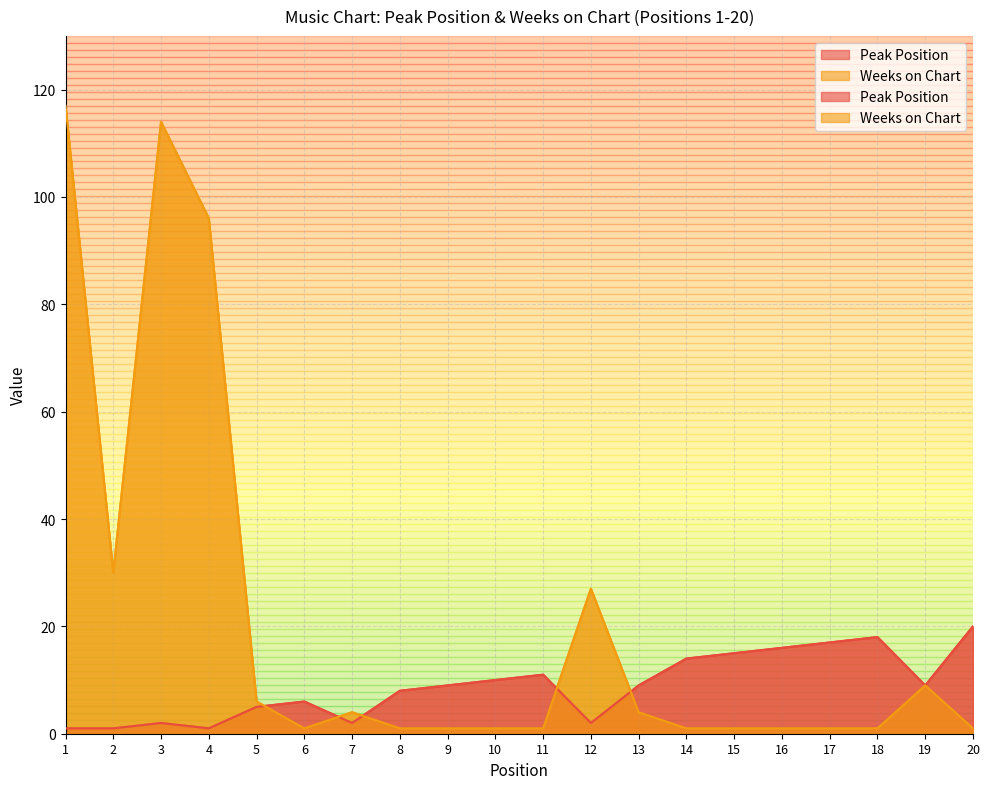

Which series has the widest spread of values?

Weeks on Chart